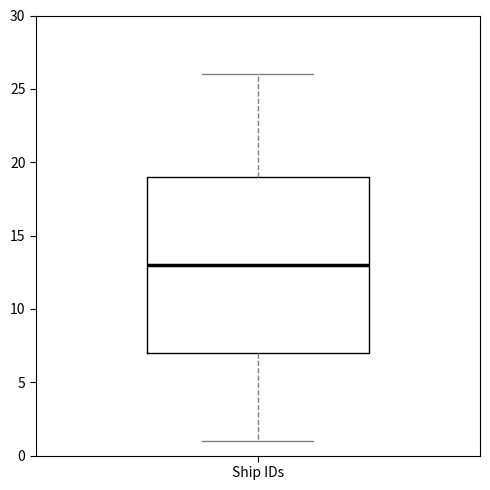

Read this box plot against the y-axis: the position of the median line, the range covered by the box, and the ends of both whiskers. The values are not printed on the chart, so give them approximately, as read against the axis.

median 13, box 7 to 19, whiskers 1 to 26